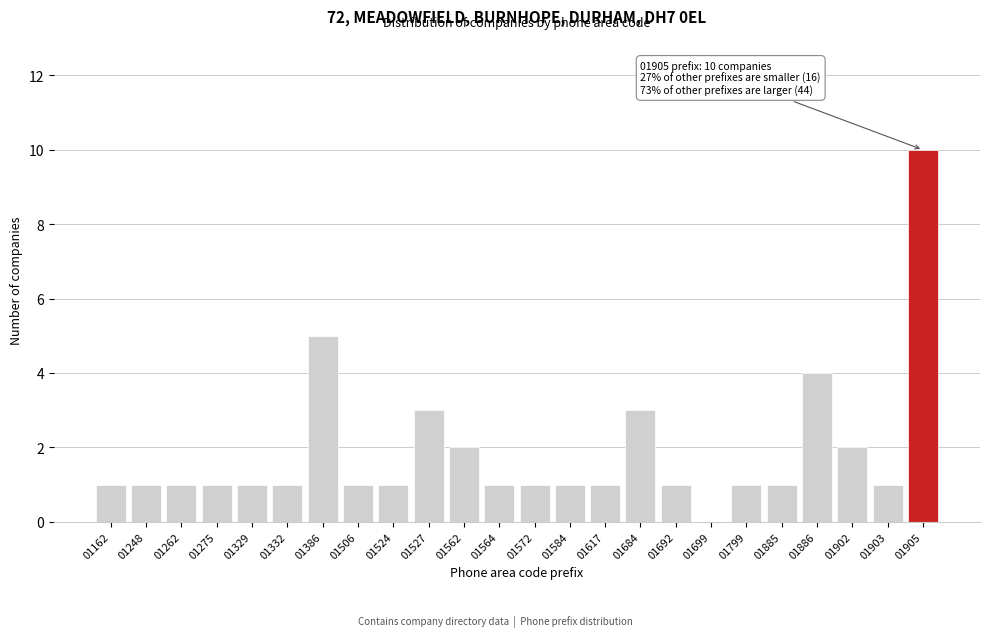

Reading left to right, transcribe all the data shown in this chart.

01162=1	01248=1	01262=1	01275=1	01329=1	01332=1	01386=5	01506=1	01524=1	01527=3	01562=2	01564=1	01572=1	01584=1	01617=1	01684=3	01692=1	01699=0	01799=1	01885=1	01886=4	01902=2	01903=1	01905=10